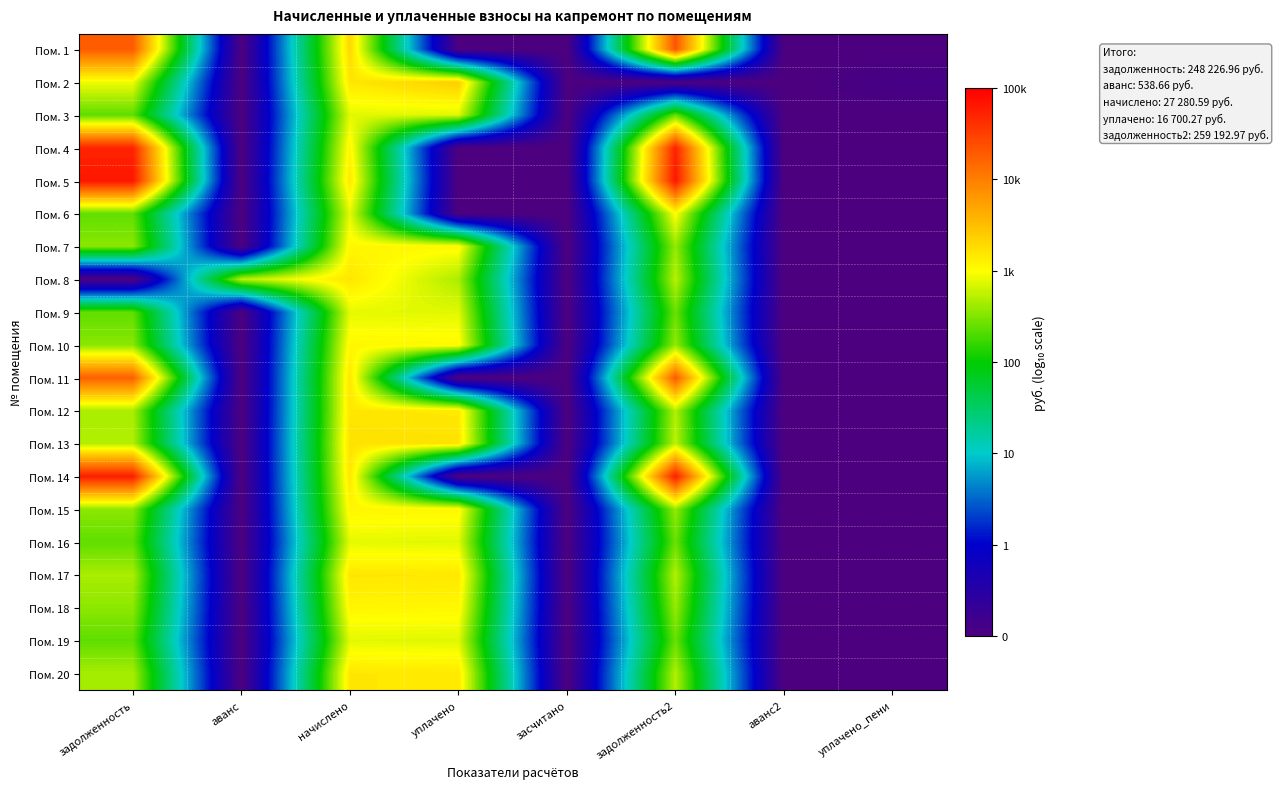

At how many categories does at least one series exceed 0?

5